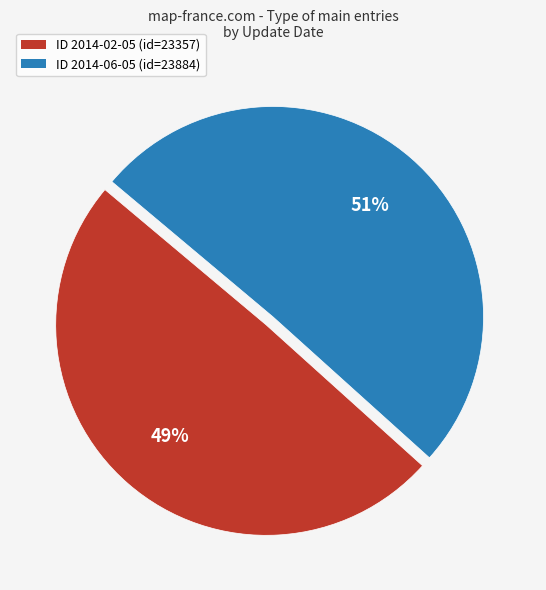

Does any single category account for the majority?

Yes